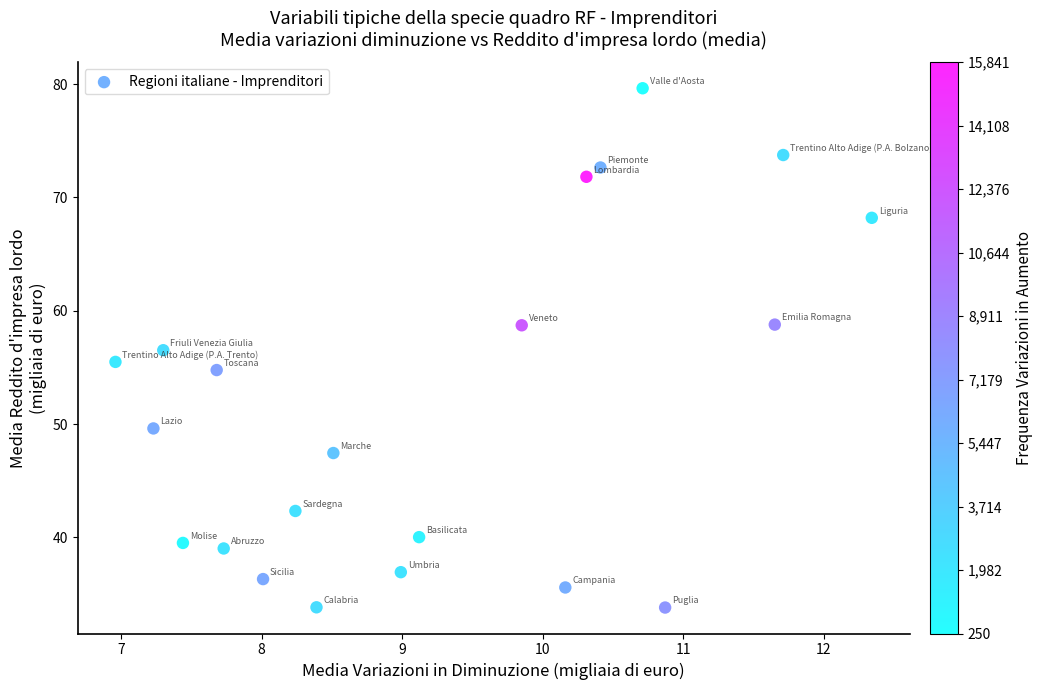

What is the range of Y values (max minus min)?

45.8